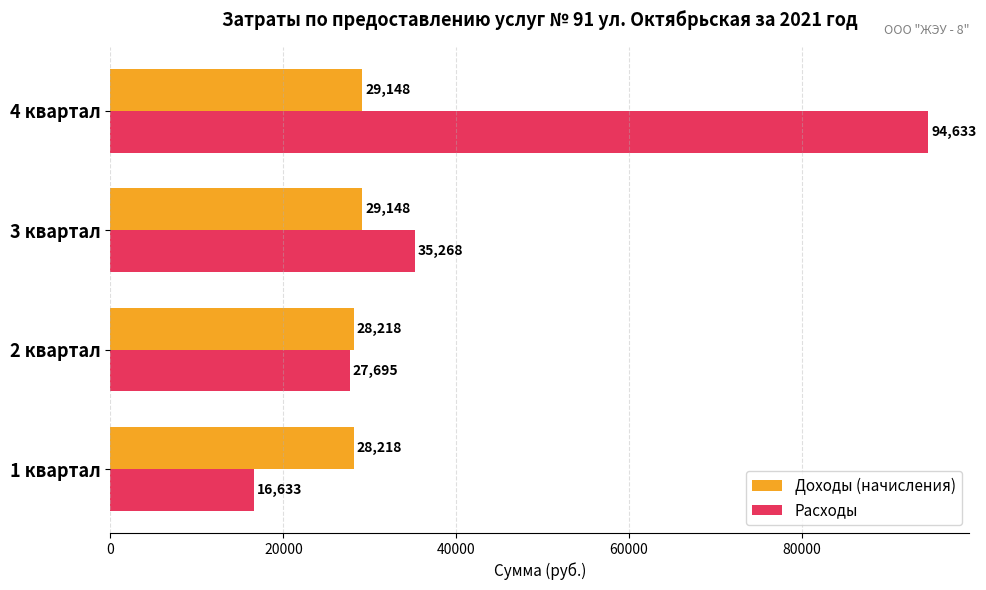

Rank the series by their maximum value, from highest to lowest.

Расходы, Доходы (начисления)